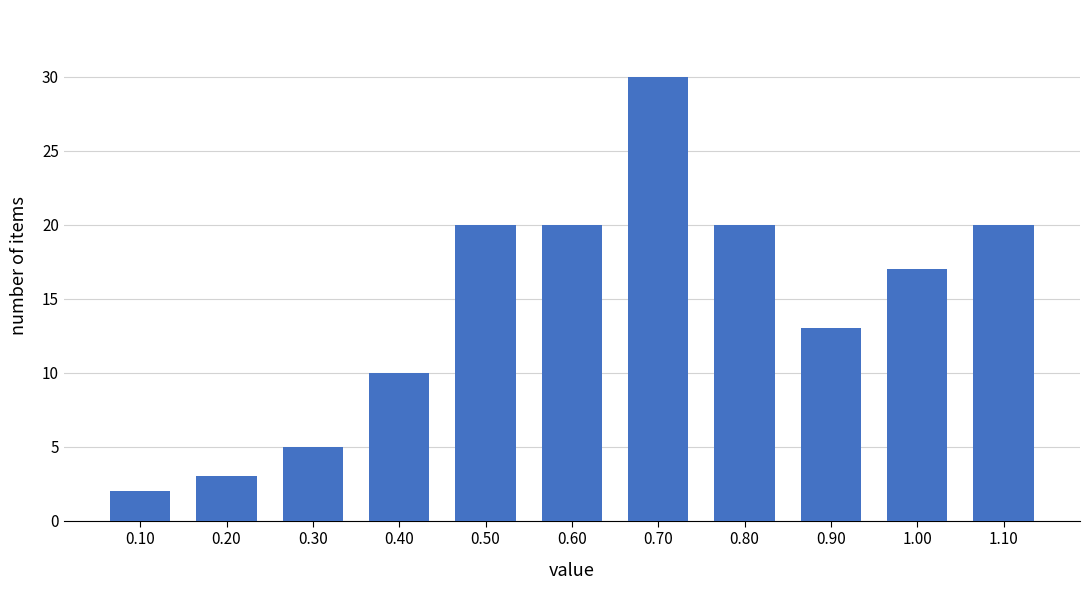

Reading left to right, what are all the values shown in this chart?

2	3	5	10	20	20	30	20	13	17	20